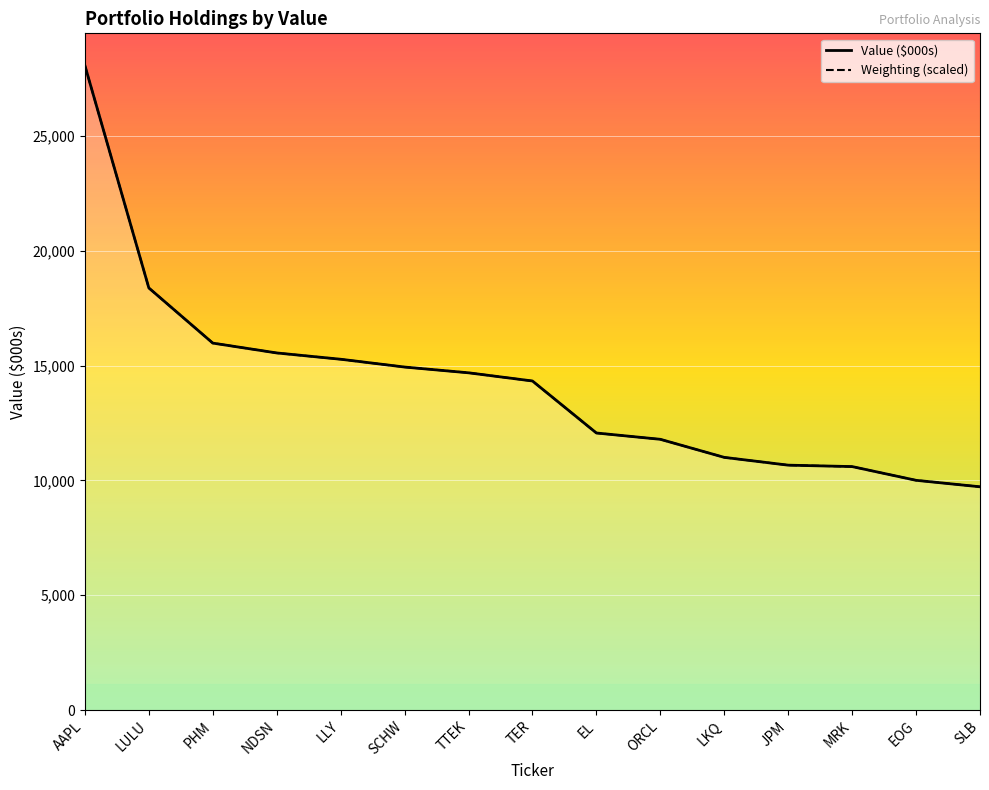

Rank the categories by value from lowest to highest.

SLB, EOG, MRK, JPM, LKQ, ORCL, EL, TER, TTEK, SCHW, LLY, NDSN, PHM, LULU, AAPL